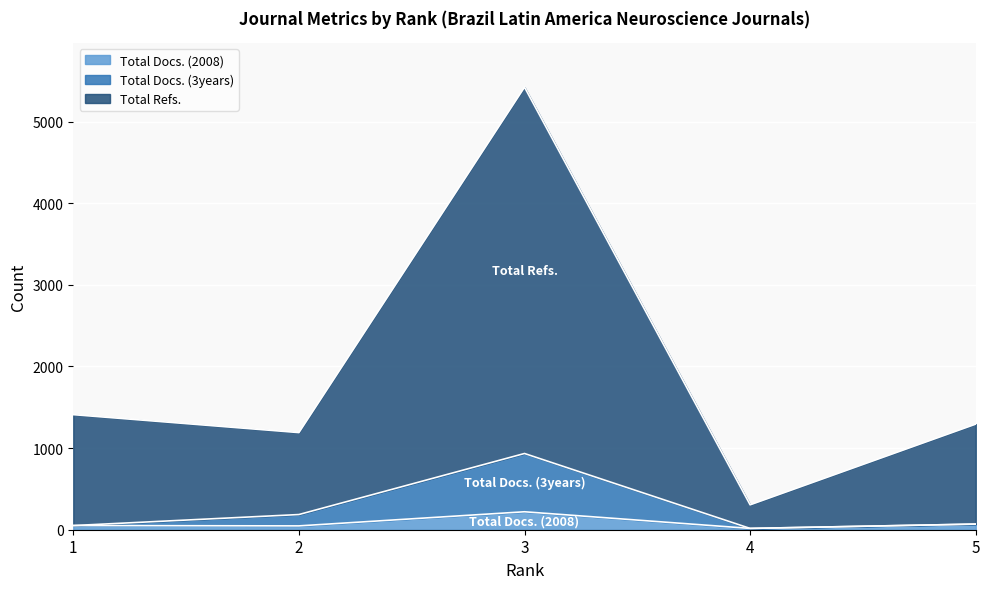

What is the value of the Total Docs. (3years) point at the 1st from the left?

51